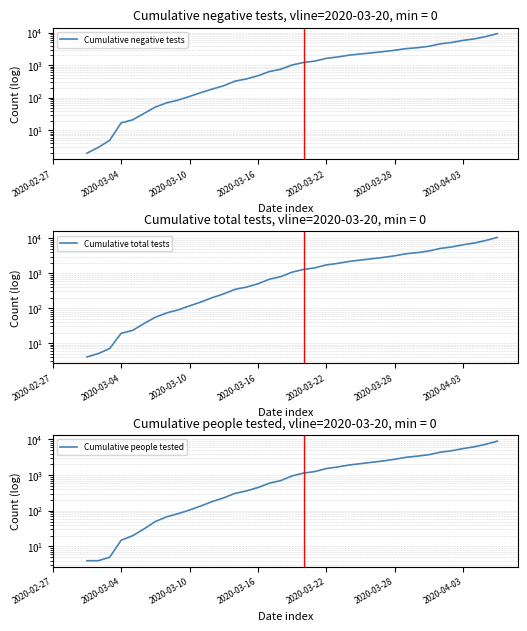

How many lines are shown in the chart?

3